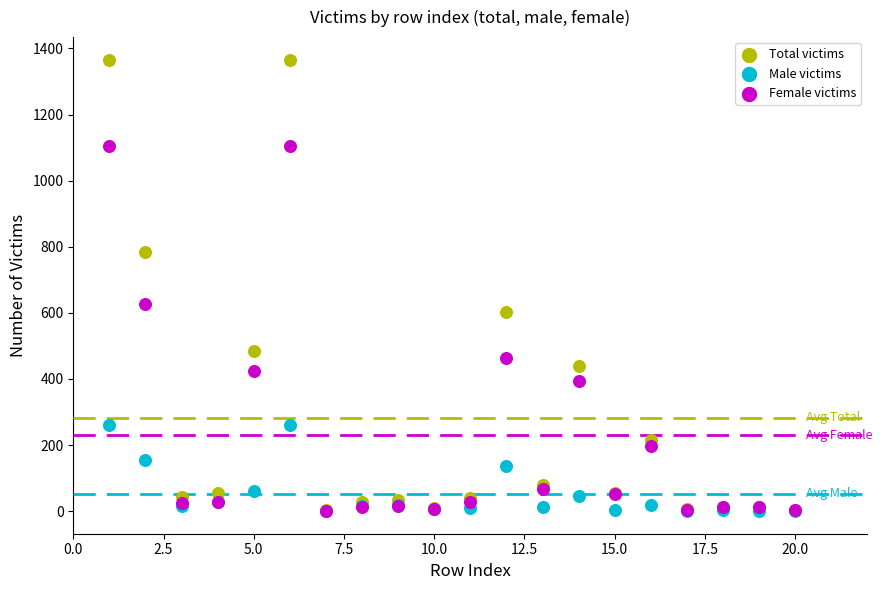

What are all the series names shown in the legend?

Total victims, Male victims, Female victims